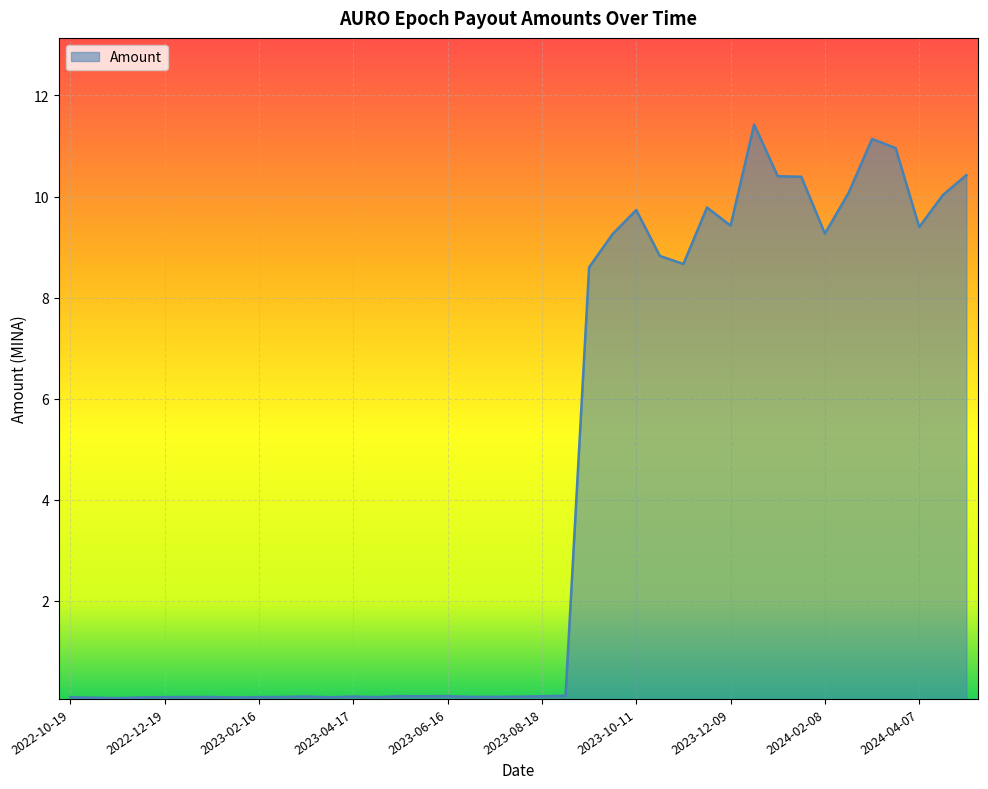

What is the difference between the maximum and minimum values?

11.3